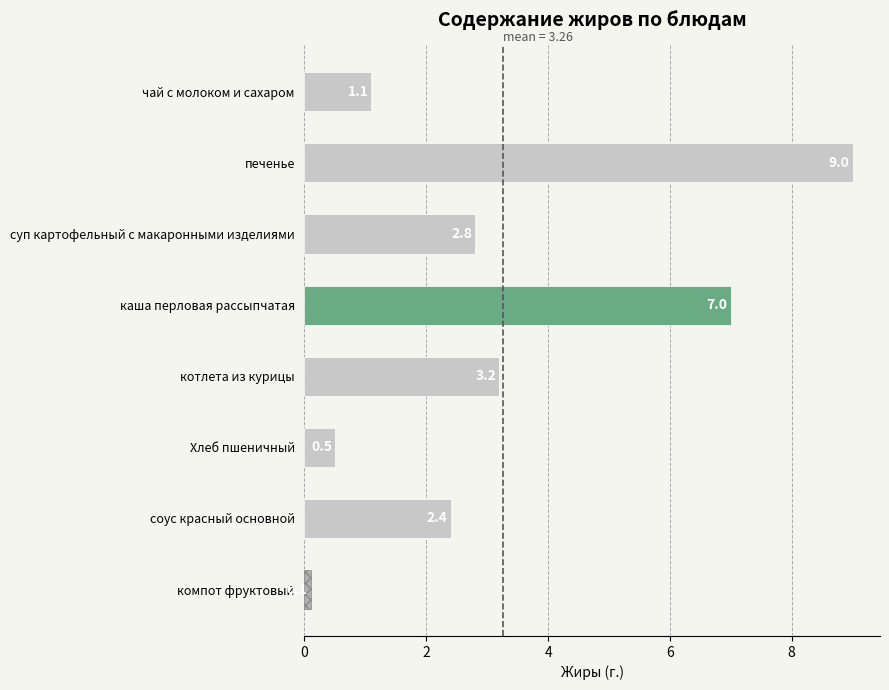

The value at чай с молоком и сахаром is 1.9. True or false?

False